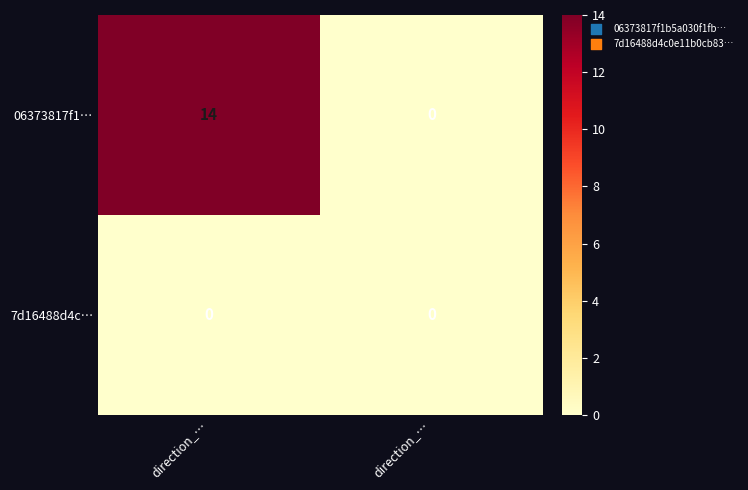

Which series changed the most between direction_… and direction_…?

06373817f1…